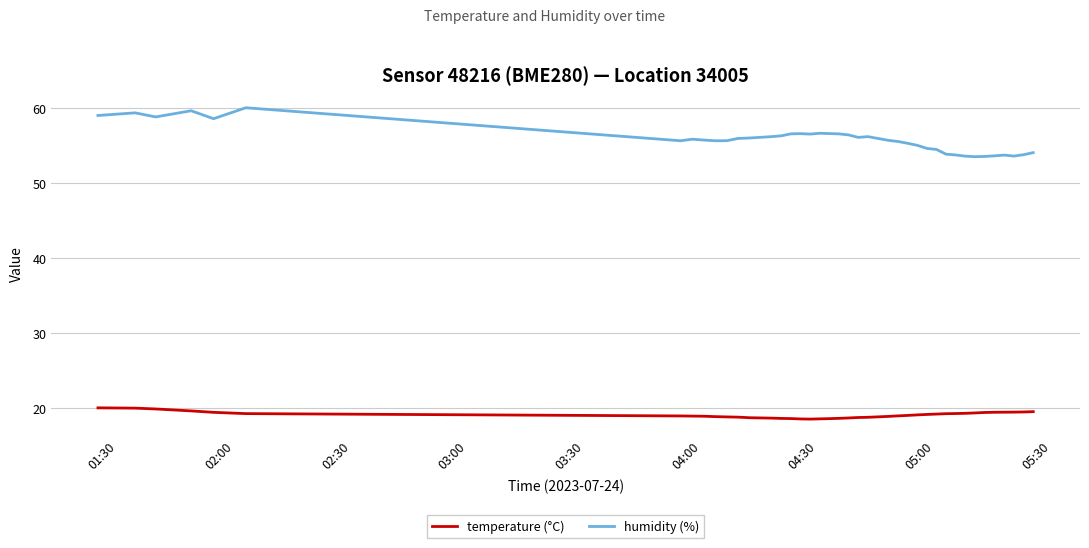

List the series in order of their peak value, lowest first.

temperature (°C), humidity (%)